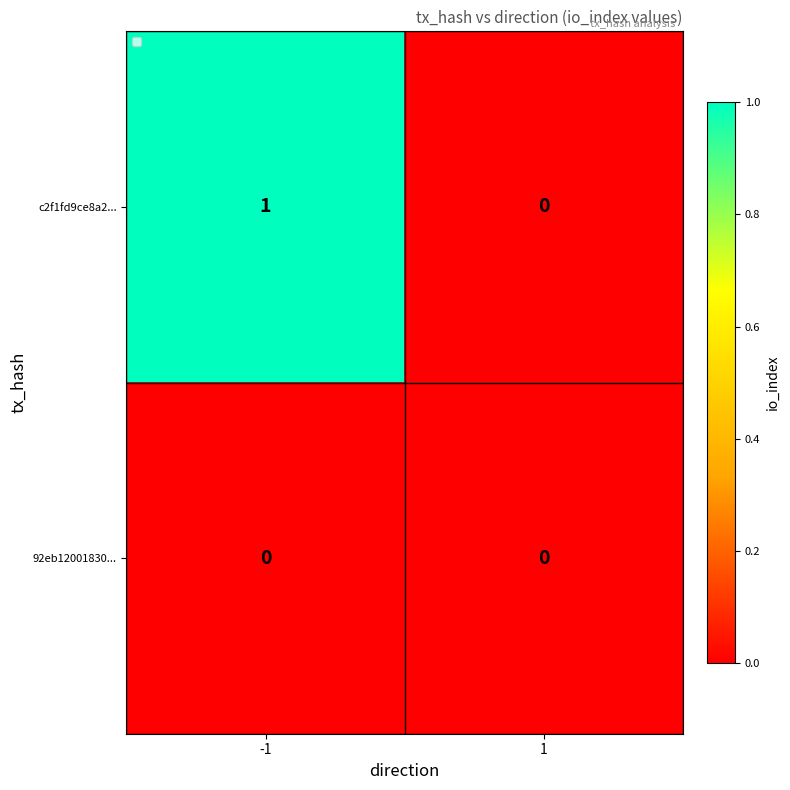

Which series has the largest range (max minus min)?

c2f1fd9ce8a2...